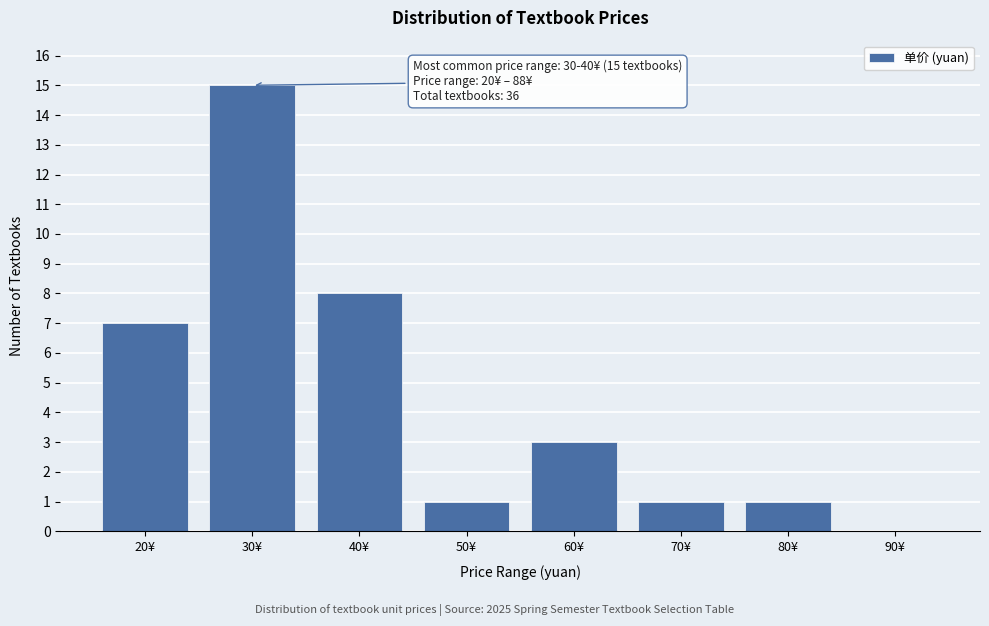

Reading left to right, extract all data points from this chart.

20¥=7	30¥=15	40¥=8	50¥=1	60¥=3	70¥=1	80¥=1	90¥=0